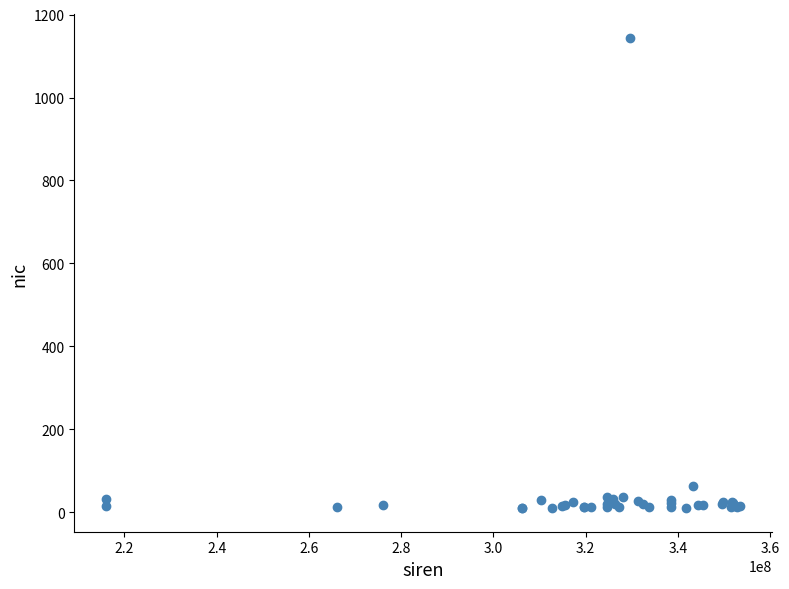

What Y value in the scatter plot is closest to 577?

64